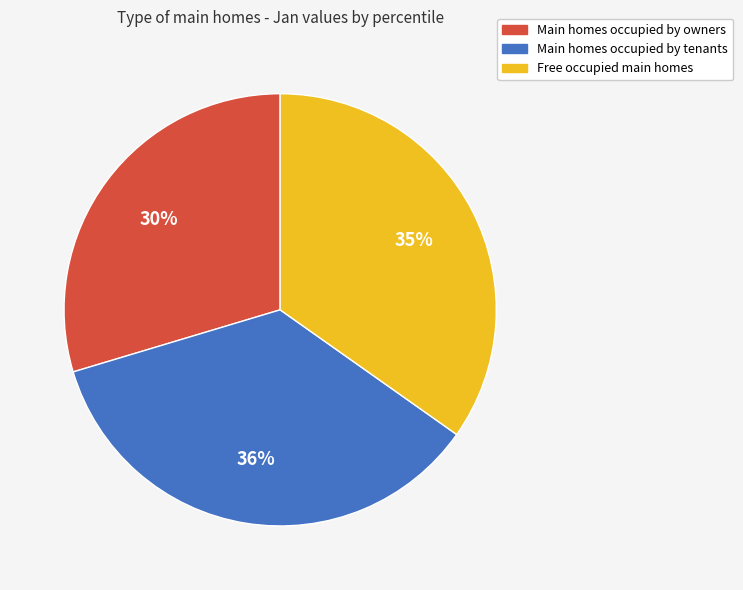

Is there a majority slice in this chart?

No